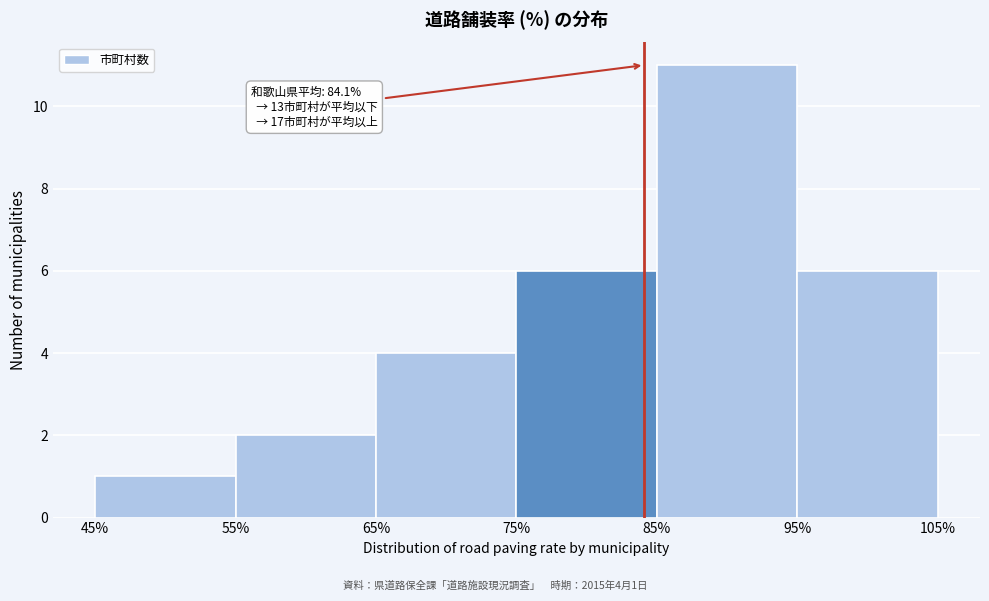

Over which range of the x-axis is the bar tallest?

85% to 95%